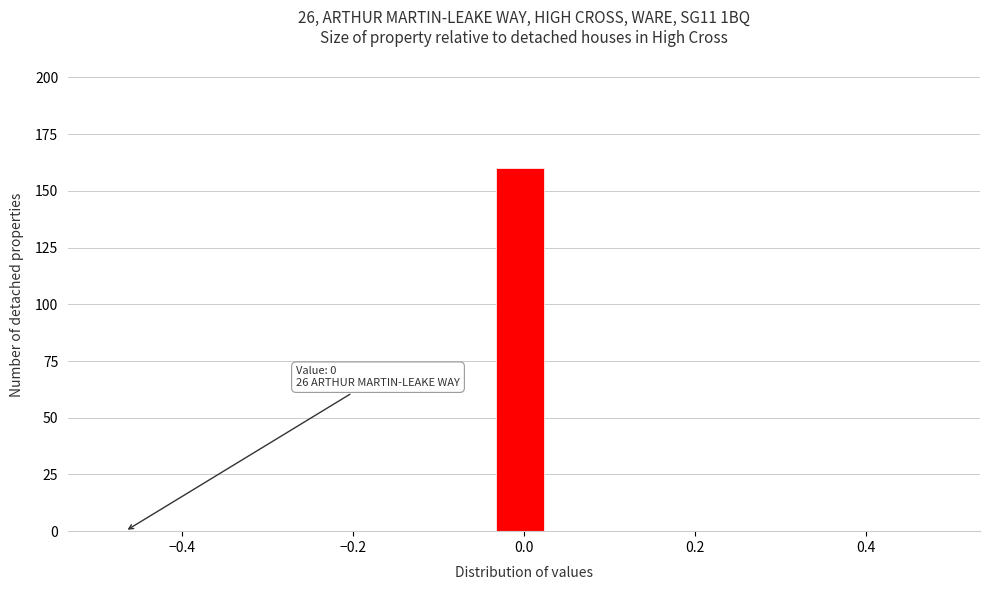

Read against the x-axis, roughly where is the centre of the tallest bar?

0.00